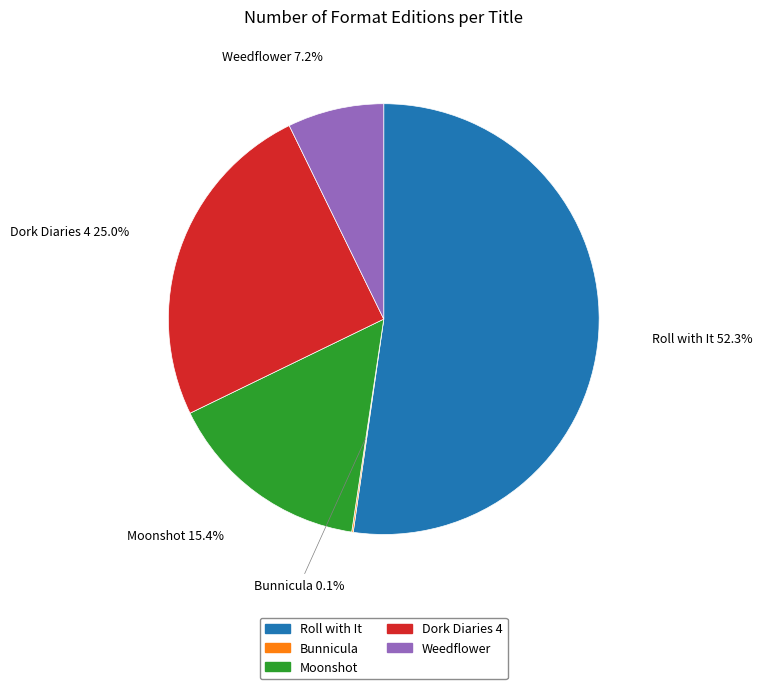

What portion of the pie excludes Dork Diaries 4?

75.0%